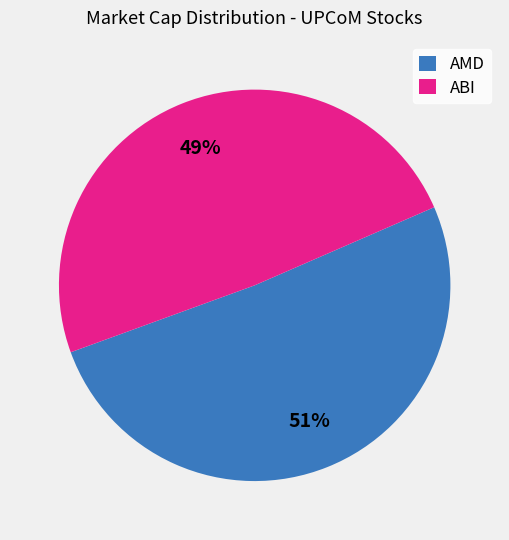

The AMD slice represents 44% of the pie. True or false?

False